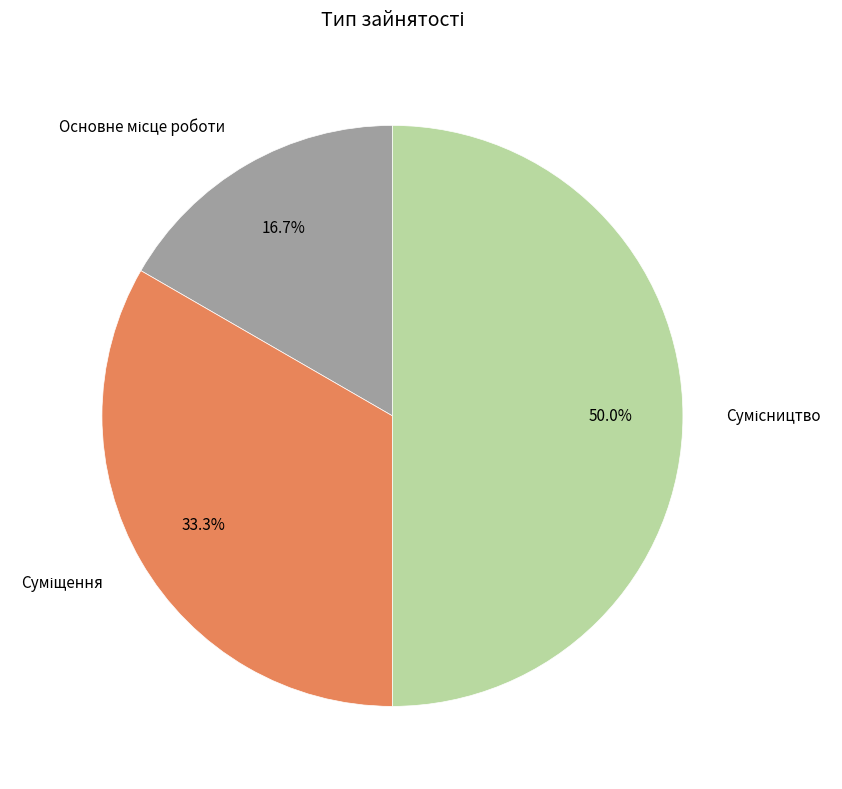

Count the number of slices in the pie.

3